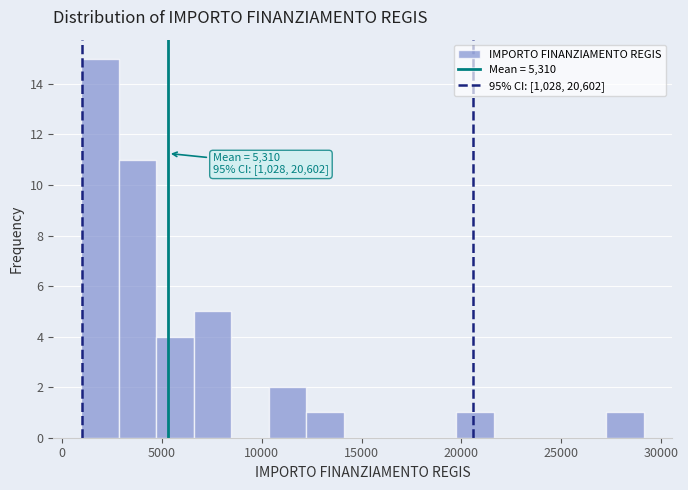

Around what value on the x-axis is the tallest bar? Give the approximate position of its centre, as read against the axis.

2000